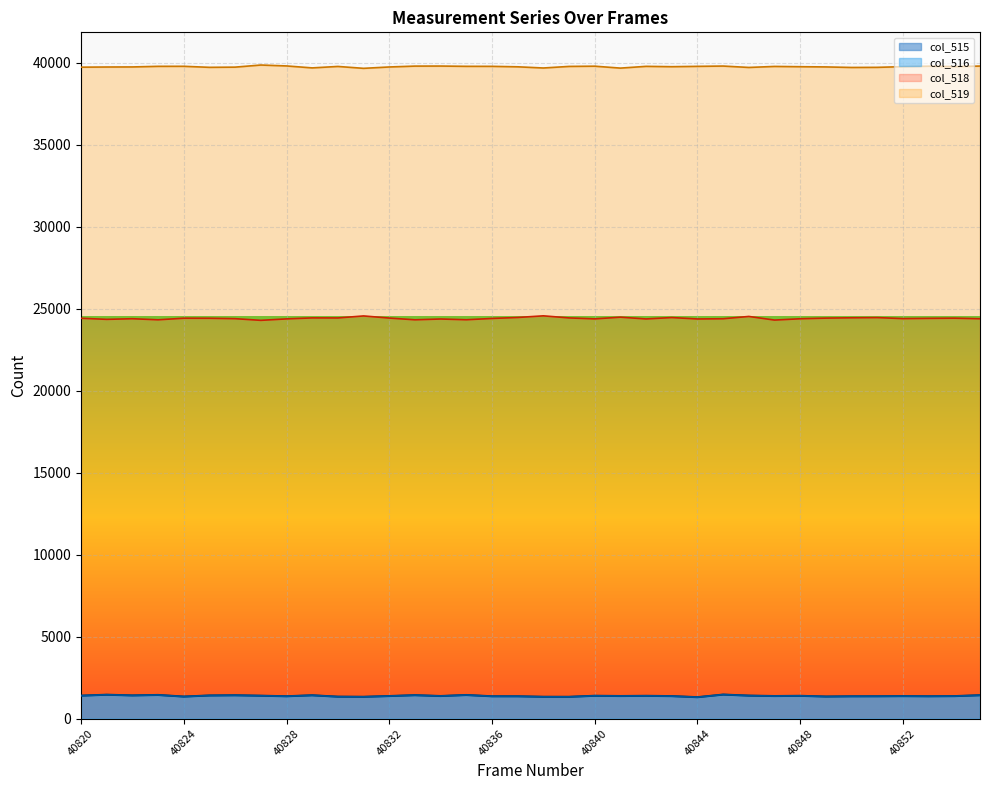

What is the difference between the col_515 values at 40837 and 40845?

104